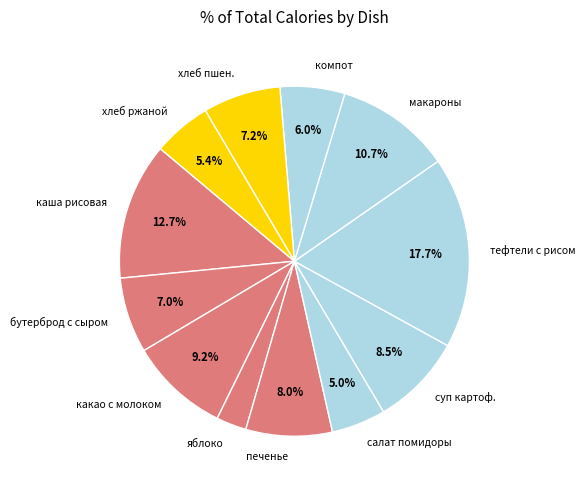

Do суп картоф. and макароны together represent more than half of the pie?

No